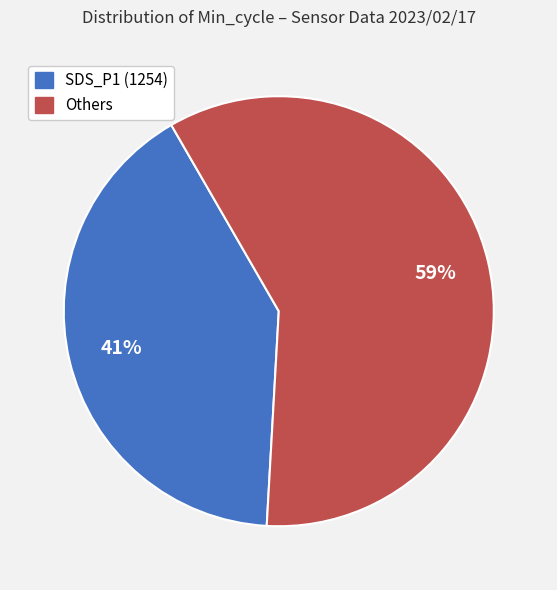

To the nearest percent, what is the average slice percentage?

50%